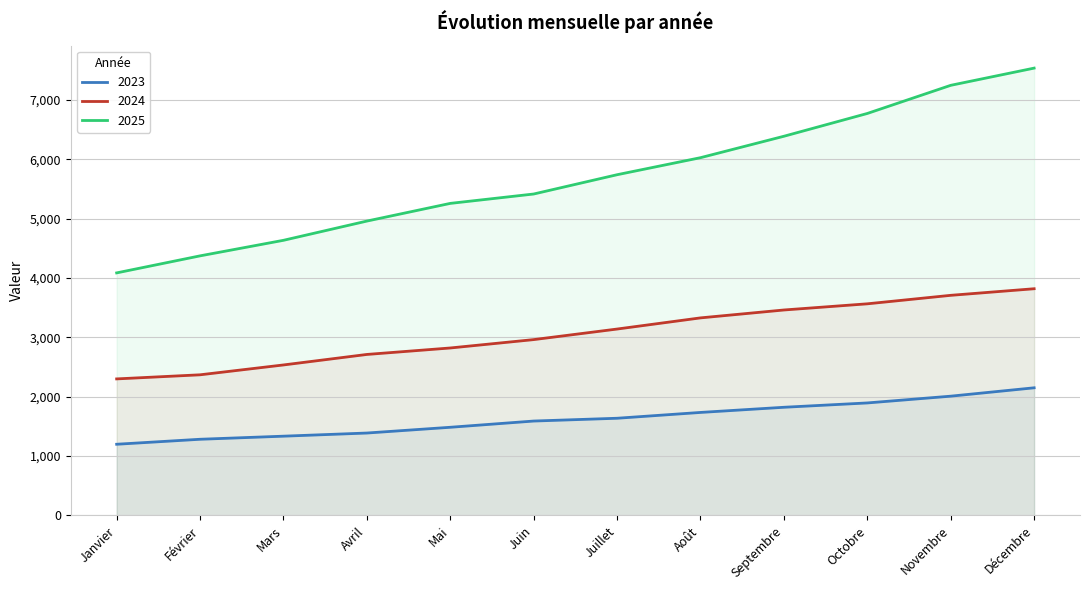

Reading right to left, list all the values displayed in this chart.

2023: 2151	2010	1896	1823	1736	1638	1591	1486	1389	1336	1284	1200
2024: 3820	3709	3566	3462	3329	3141	2963	2822	2713	2536	2370	2301
2025: 7537	7247	6773	6389	6028	5741	5416	5258	4960	4636	4374	4087